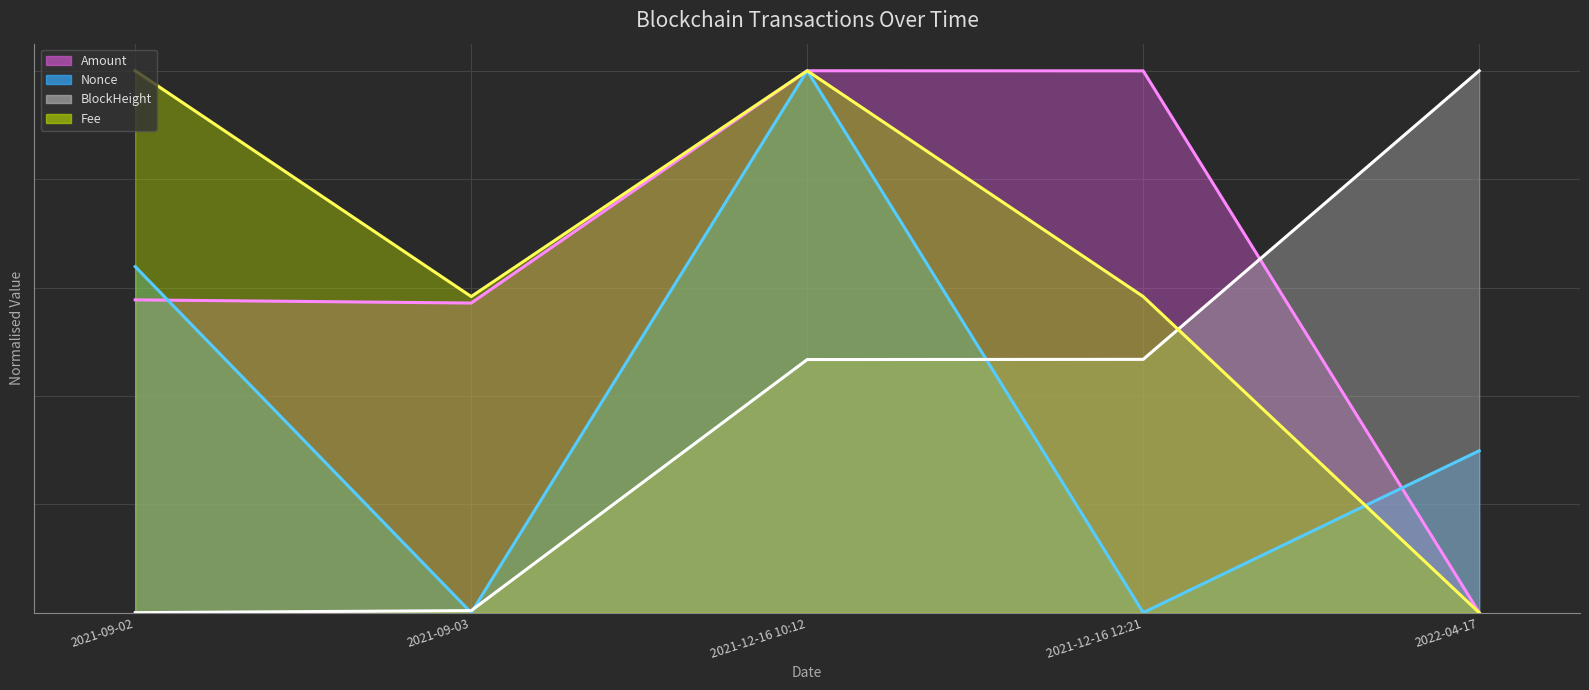

What is the label of the 5th point from the left?

2022-04-17